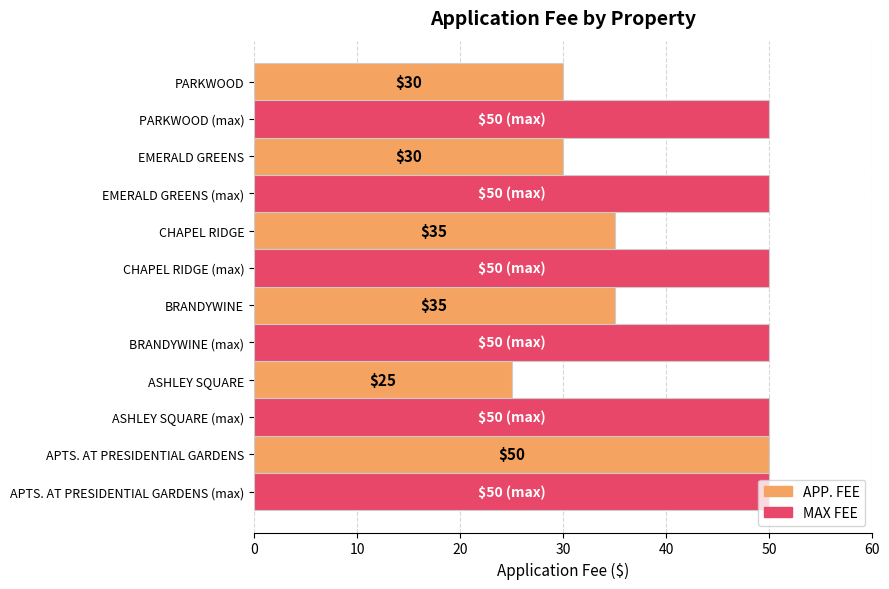

What is the minimum value for APP. FEE?

25